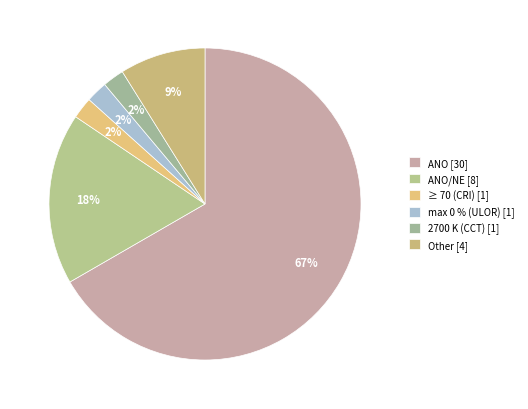

How many slices are in this pie chart?

6